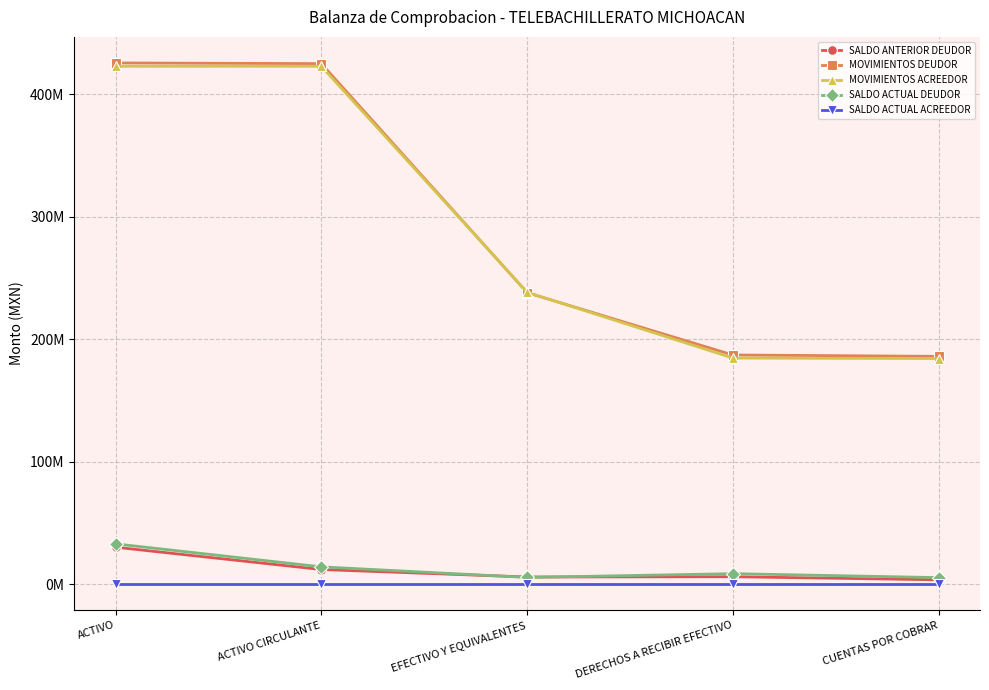

Which series has the widest spread of values?

MOVIMIENTOS DEUDOR